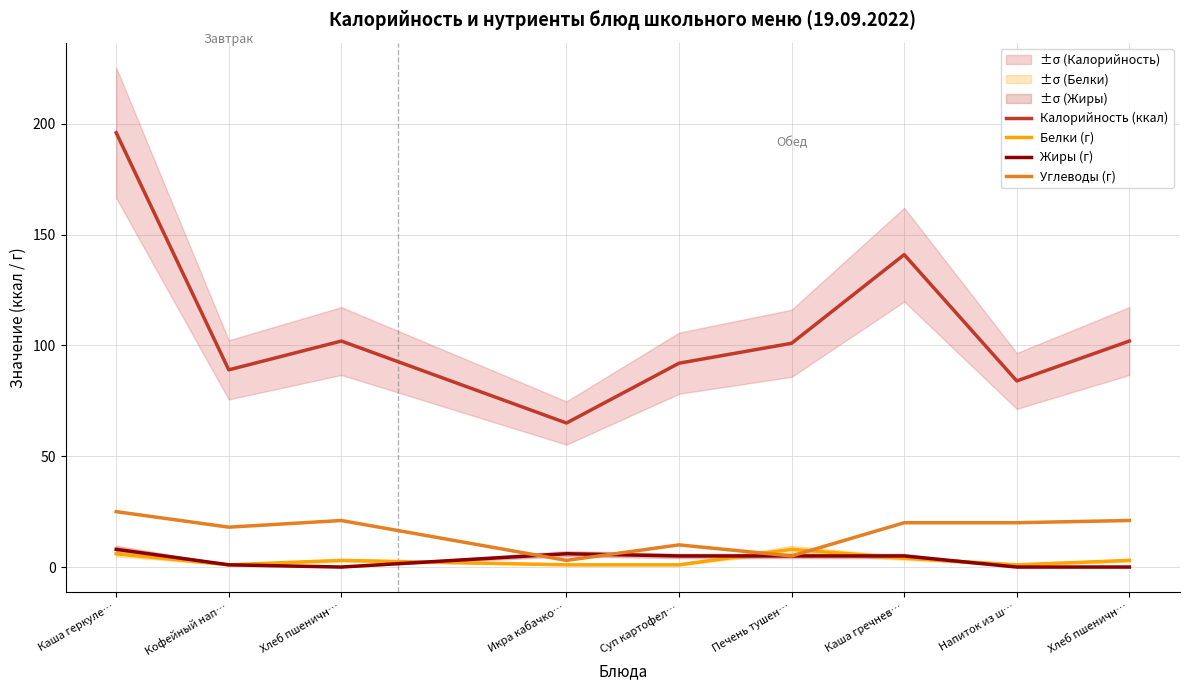

The Калорийность (ккал) series shows 163 at Хлеб пшеничн…. True or false?

False